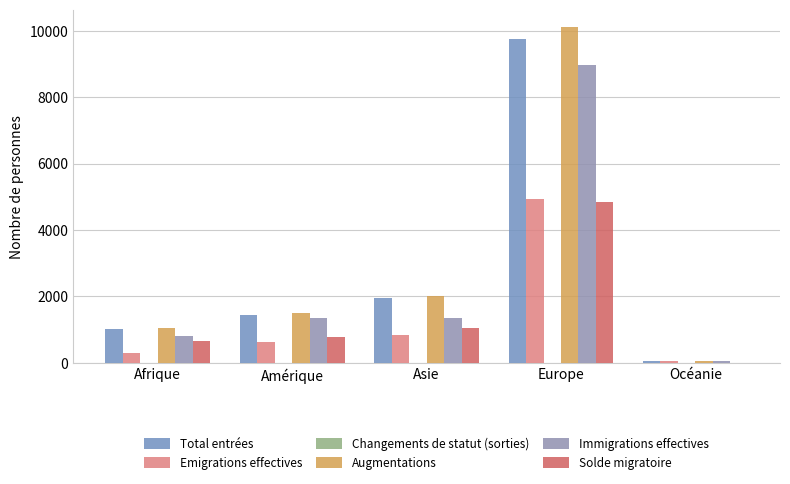

How many groups of bars are there?

5